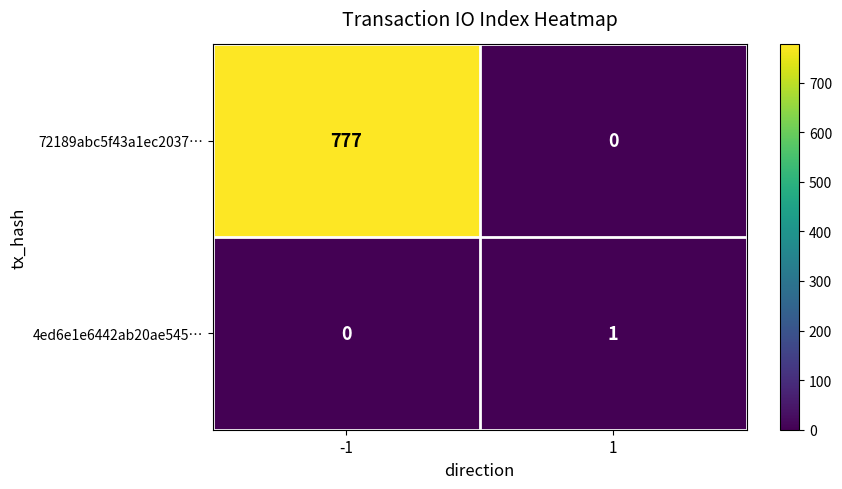

What is the maximum value shown in the chart?

777